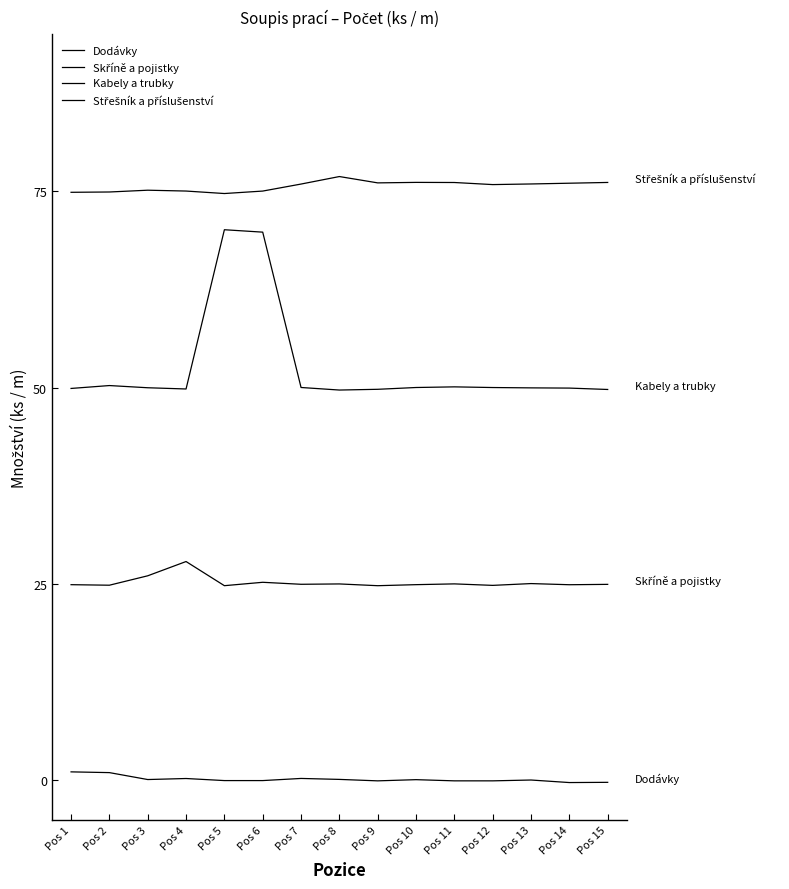

Is this an area chart (filled region under the line)?

No